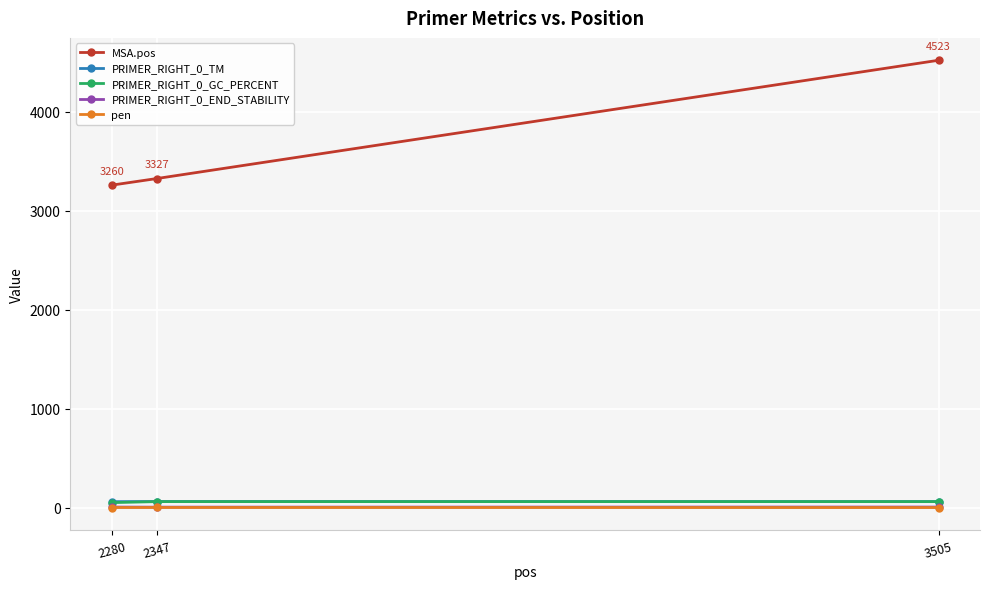

Is this an area chart (filled region under the line)?

No